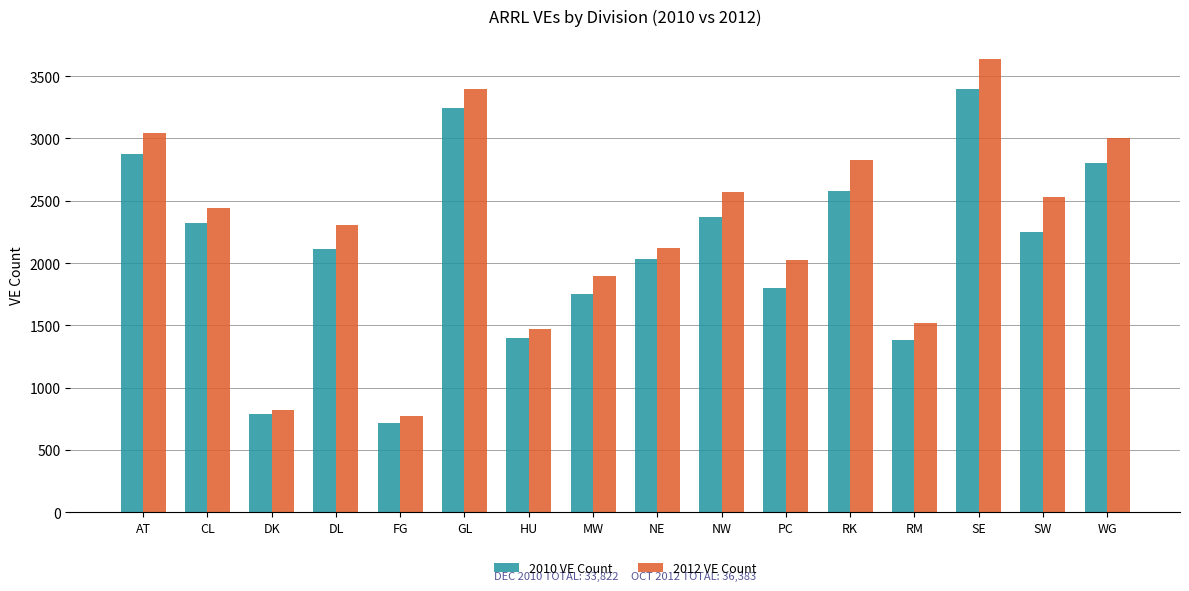

What is the difference between the highest and lowest values at MW?

148